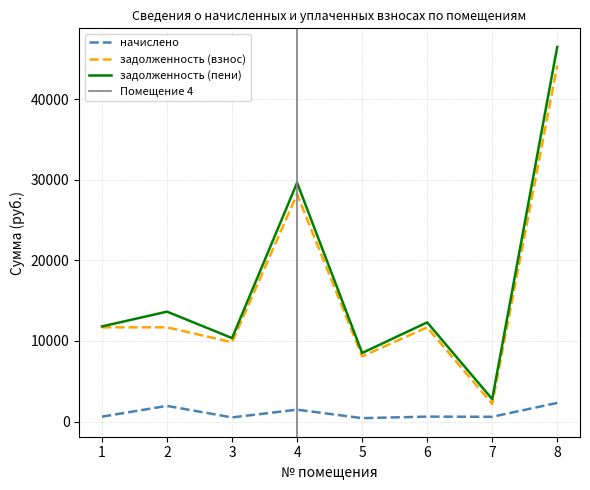

True or false: начислено and задолженность (взнос) intersect in this chart.

False